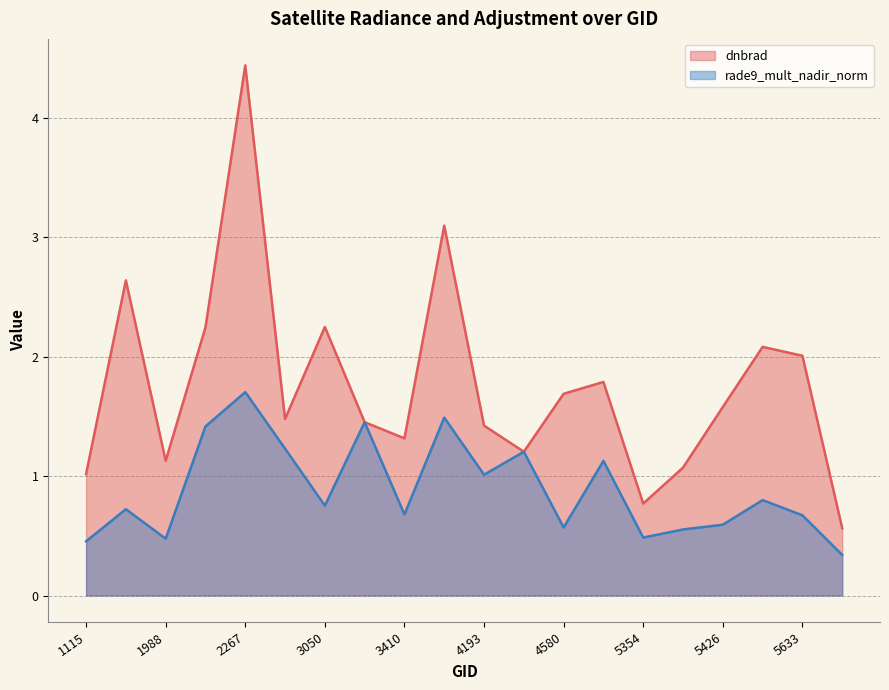

What is the sum of all rade9_mult_nadir_norm values?

17.7